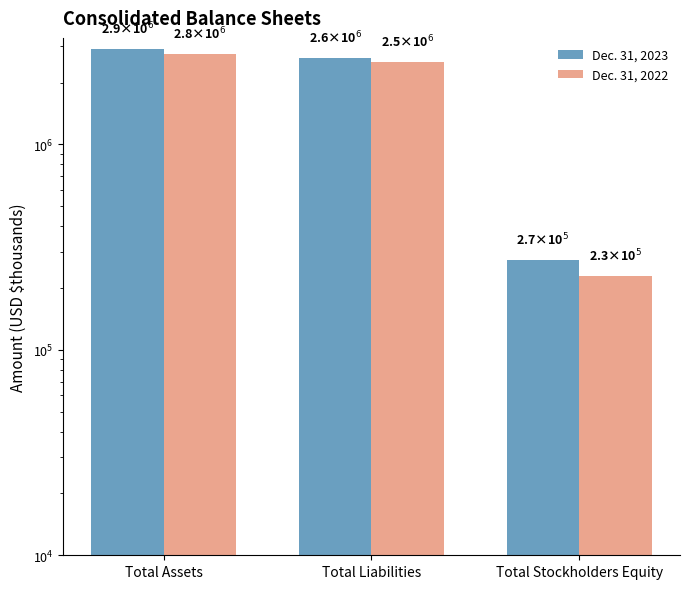

Between Total Liabilities and Total Assets, which is larger?

Total Assets